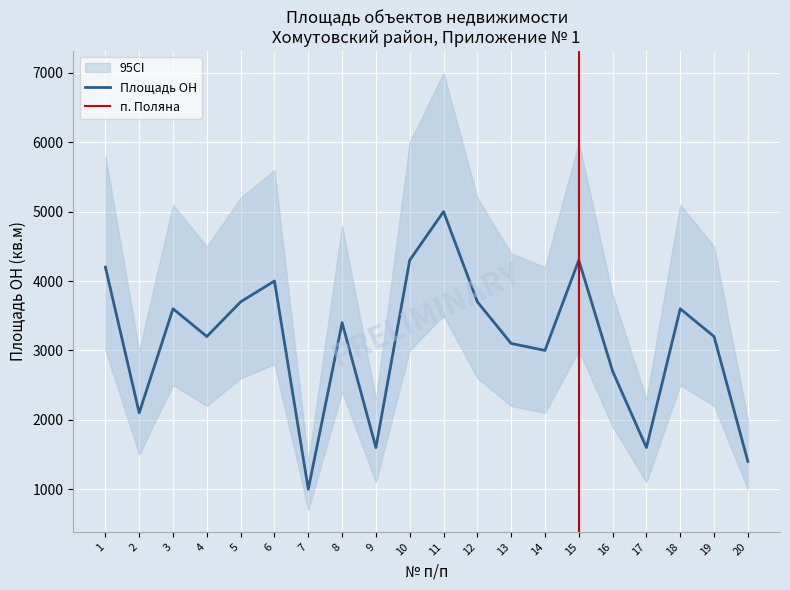

What is the minimum value shown in the chart?

700